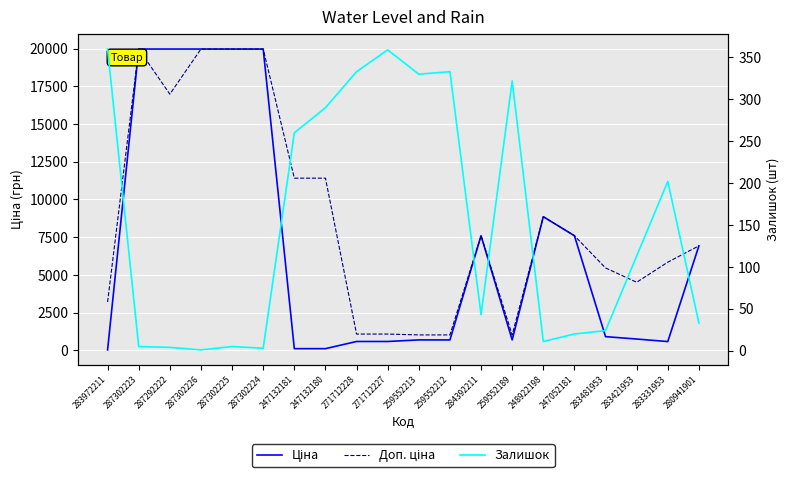

At which label is Доп. ціна closest to 10494?

247132181